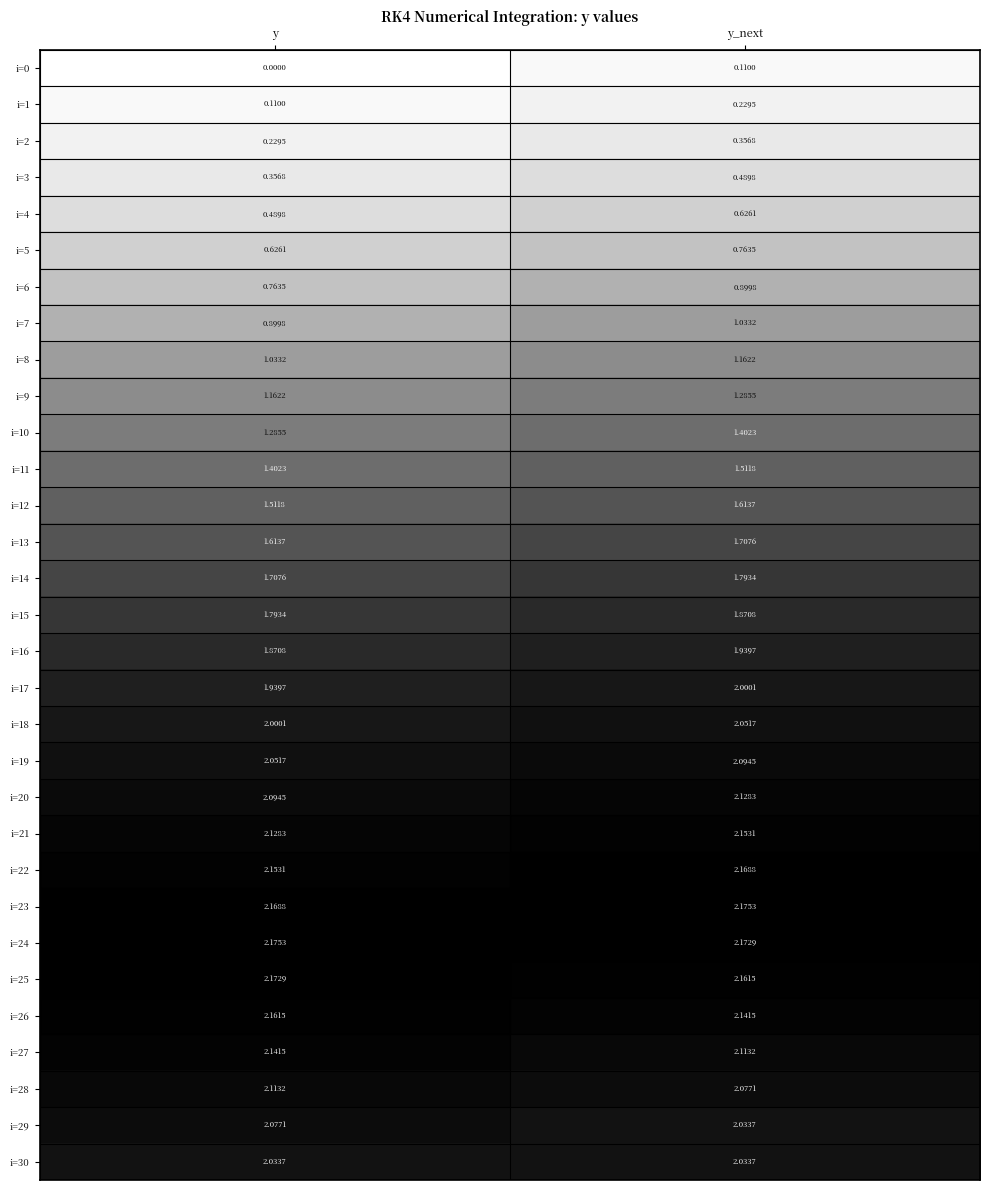

Which category has the lowest value in the i=20 series?

y